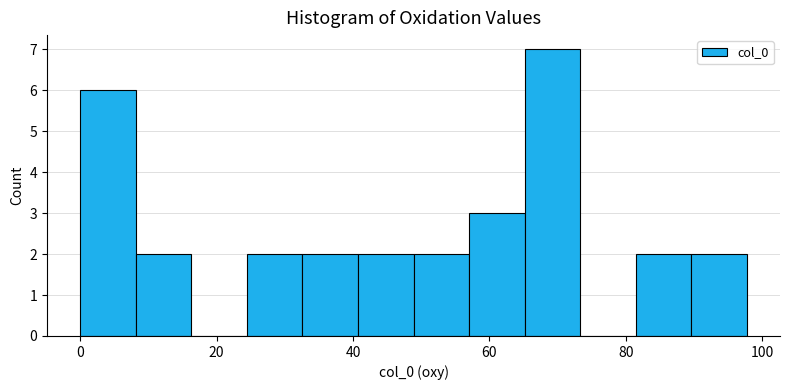

Which range on the x-axis has the tallest bar?

66 to 74